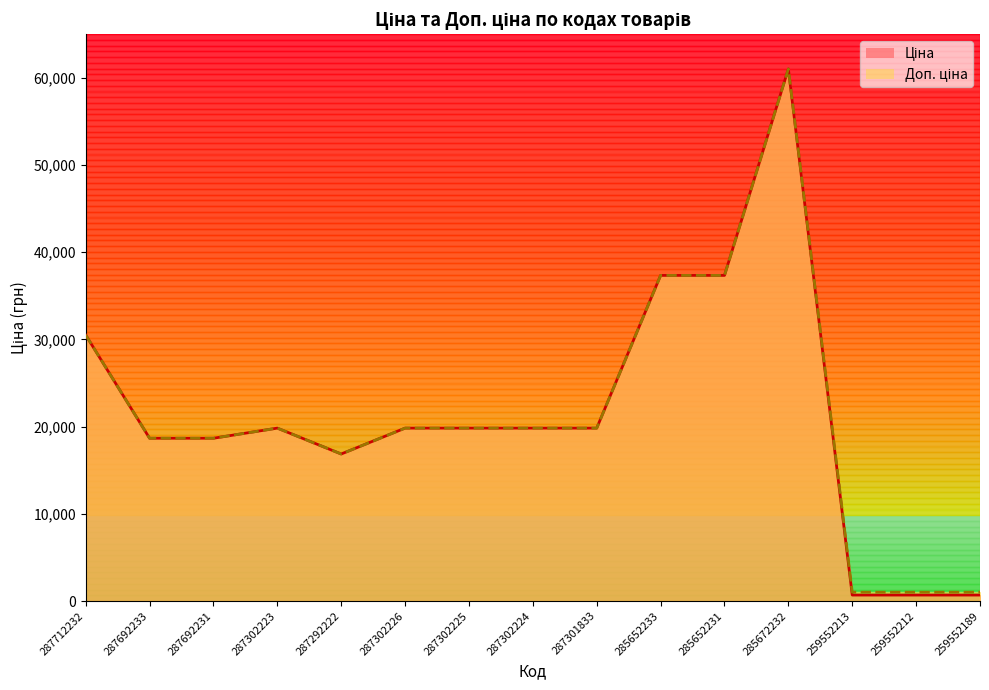

At which category does the chart reach its peak across all series?

285672232